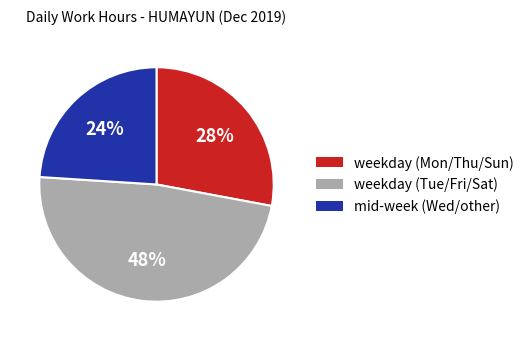

Does any single category account for the majority?

No